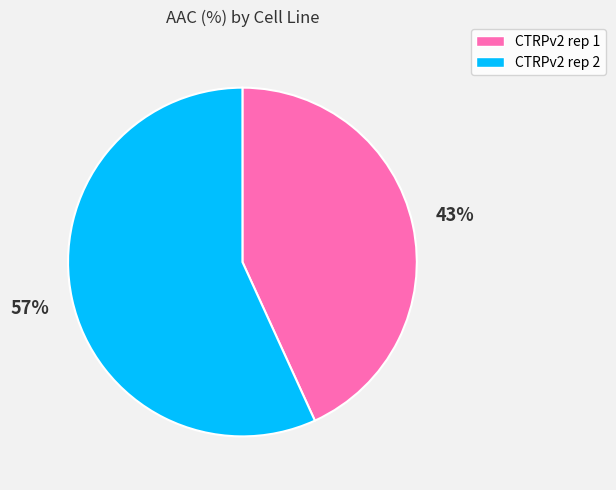

How many segments does this pie chart have?

2